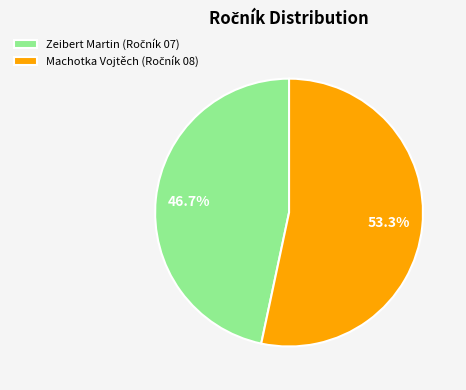

How many slices are in this pie chart?

2